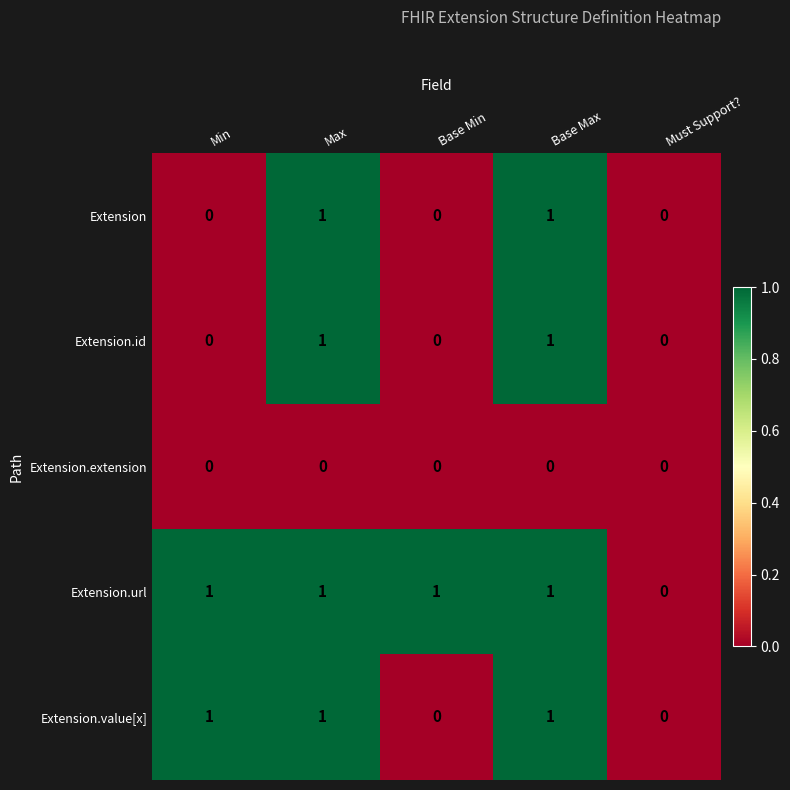

The Extension.extension series shows 0 at Must Support?. True or false?

True